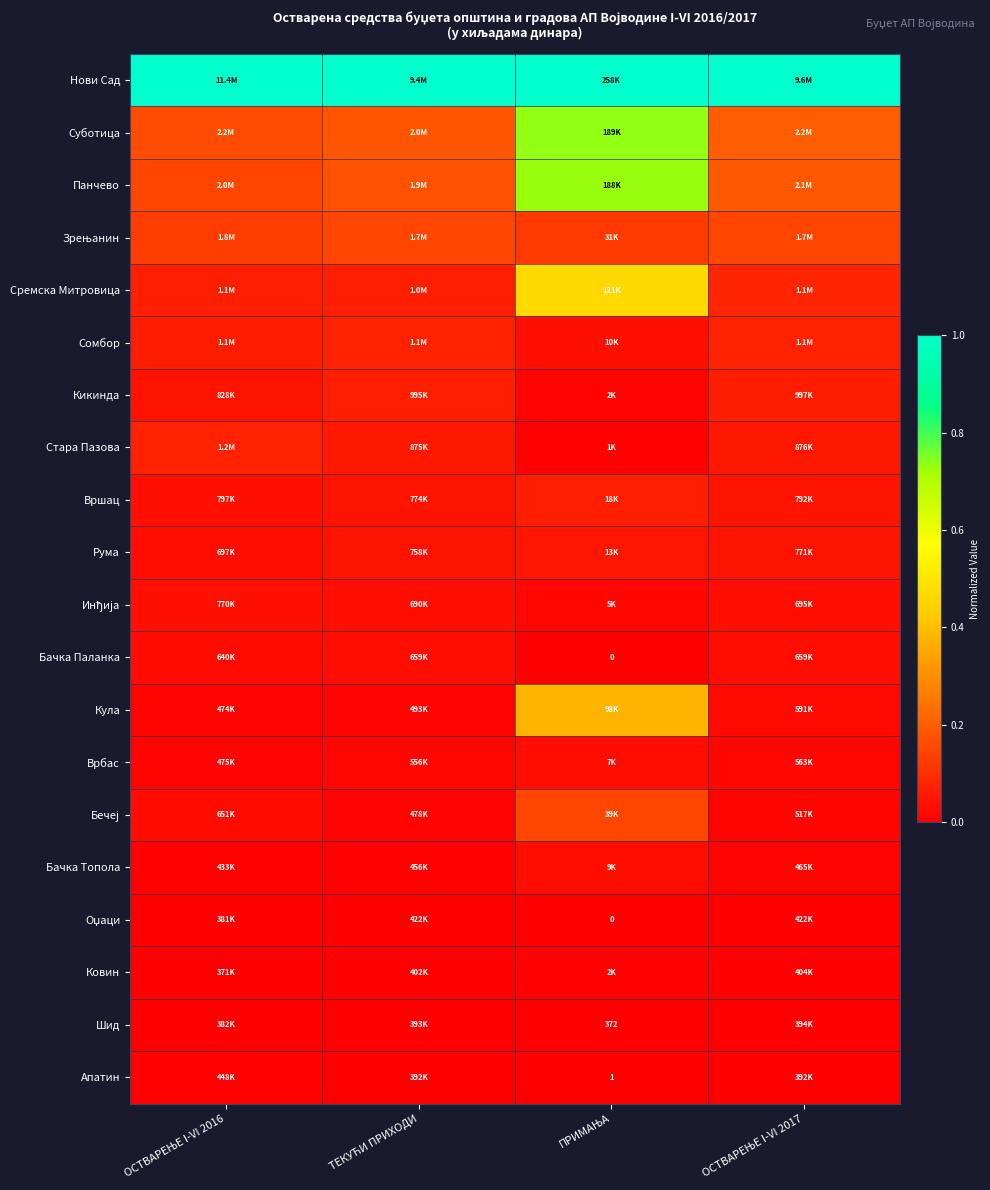

Which series has the largest total across all categories?

Нови Сад